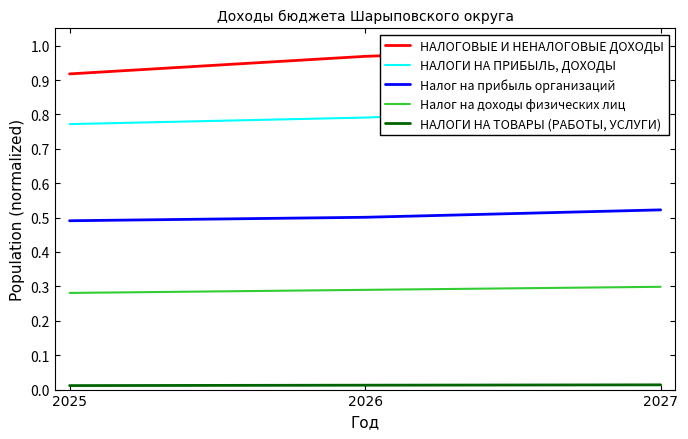

The НАЛОГОВЫЕ И НЕНАЛОГОВЫЕ ДОХОДЫ series shows 1.6 at 2025. True or false?

False